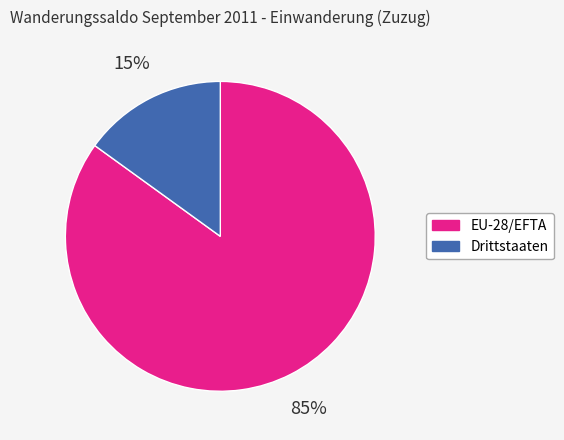

To the nearest percent, what percentage of the pie is EU-28/EFTA?

85%